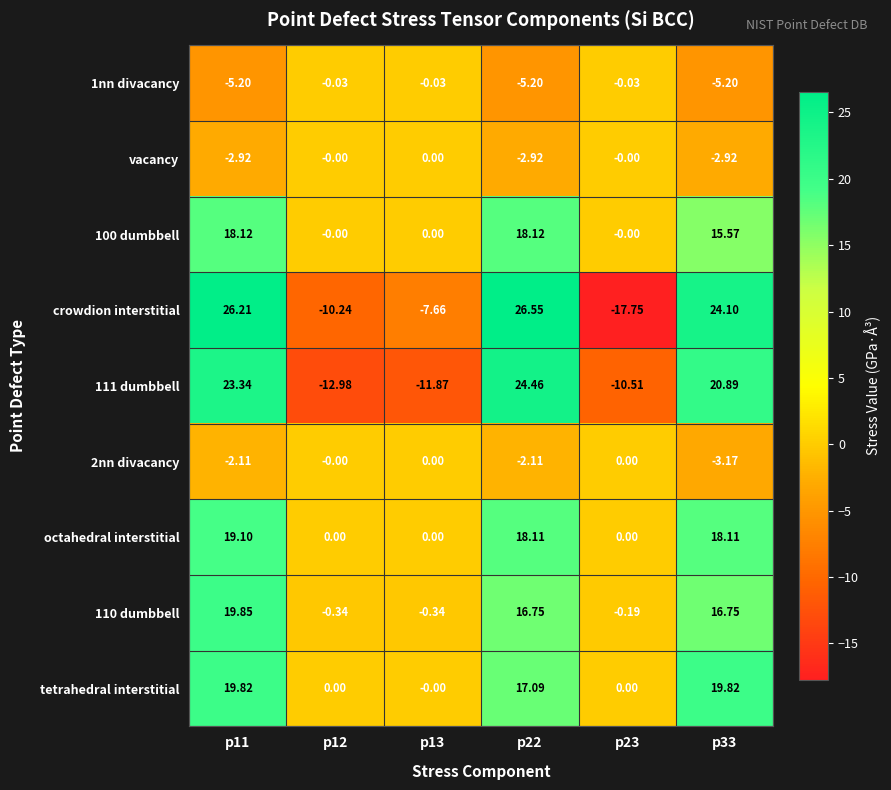

Which series has the widest spread of values?

crowdion interstitial